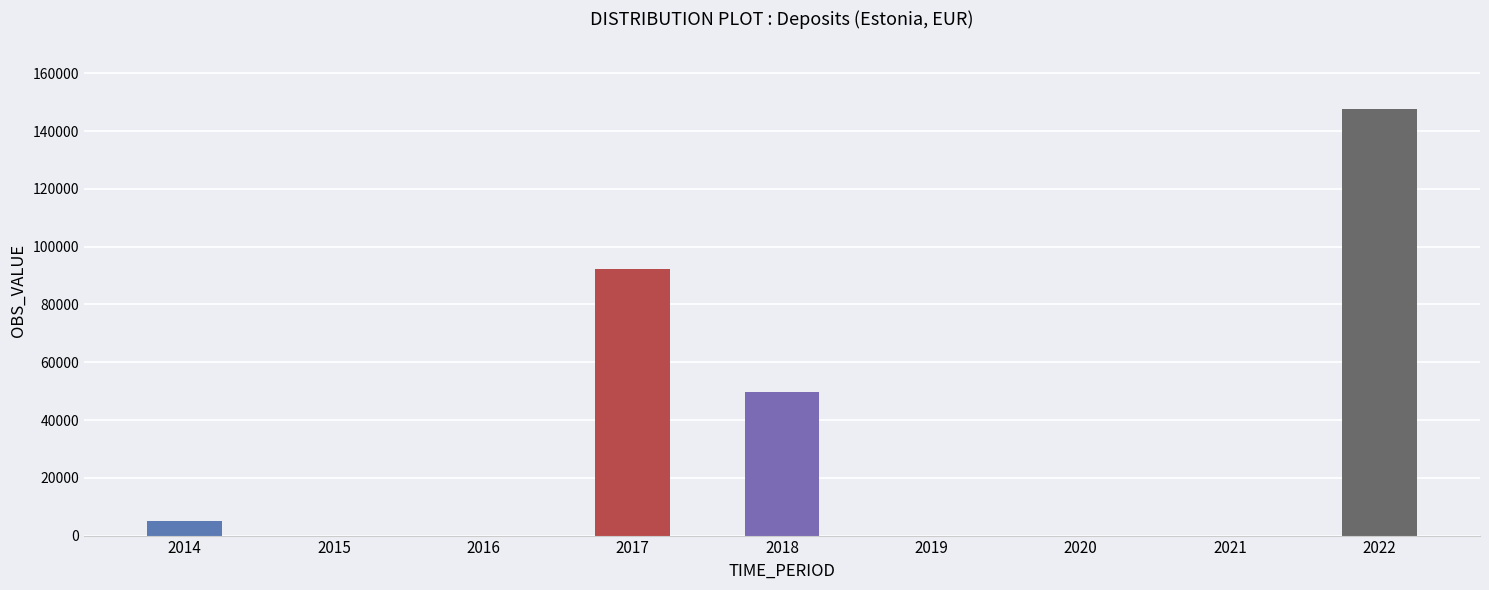

What is the greatest value displayed?

147515